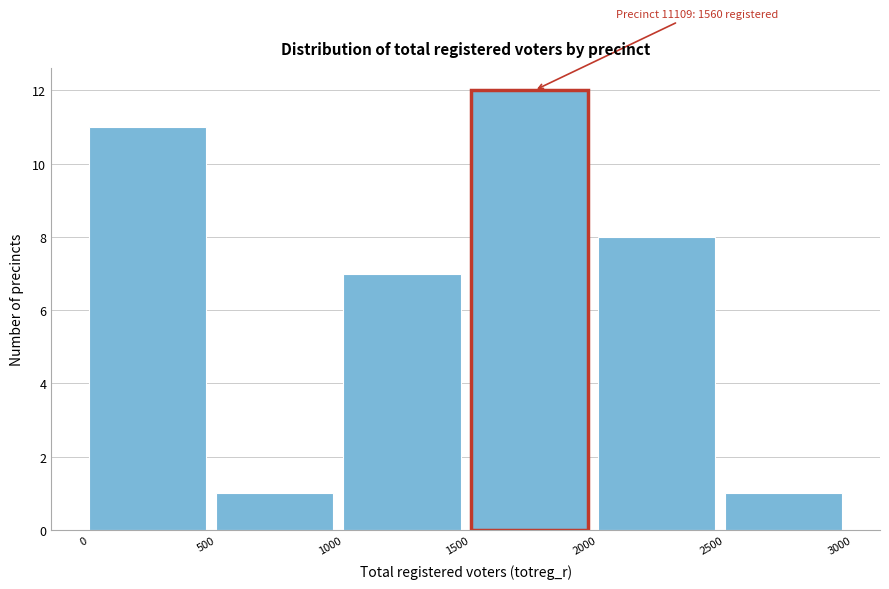

Over which range of the x-axis is the bar tallest?

1500 to 2000